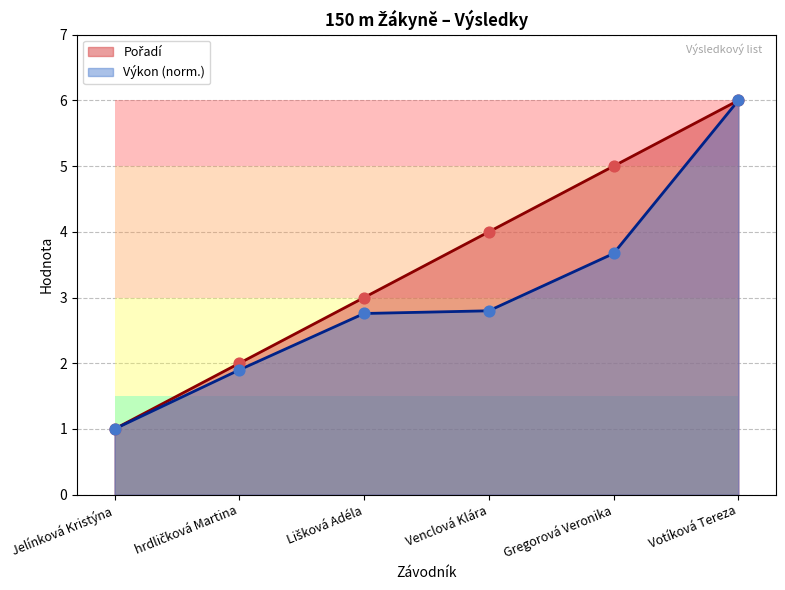

What are all the series names shown in the legend?

Pořadí, Výkon